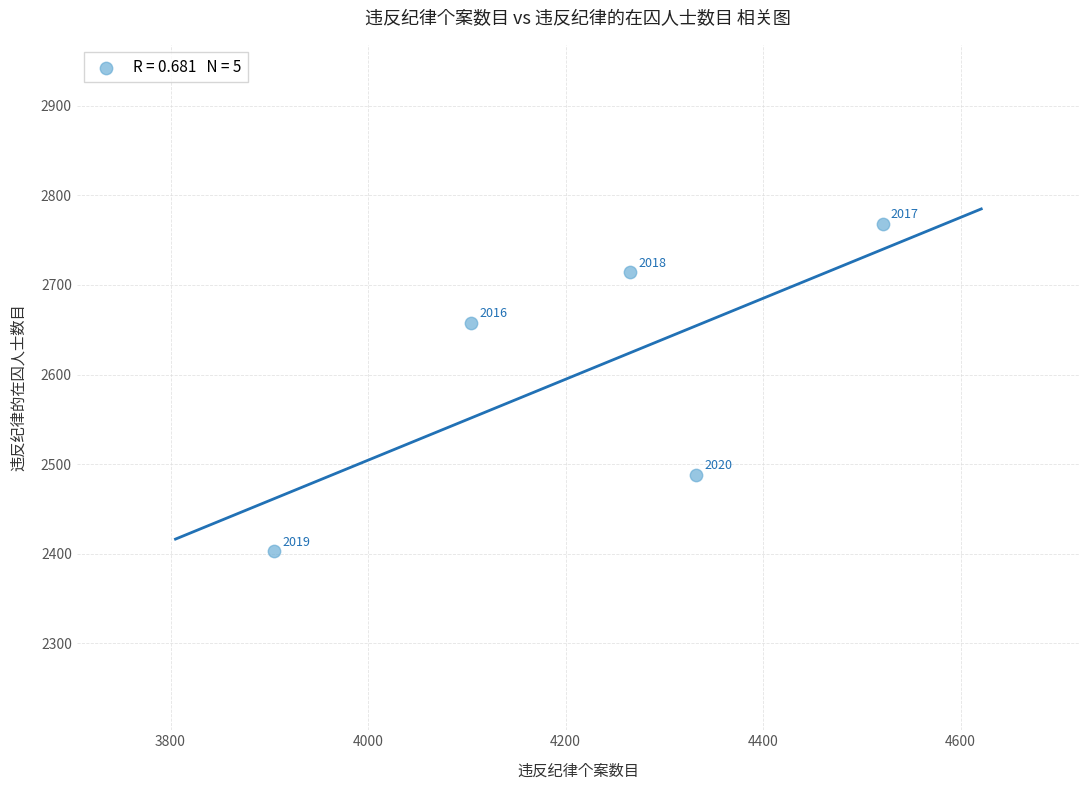

What is the average X value?

4225